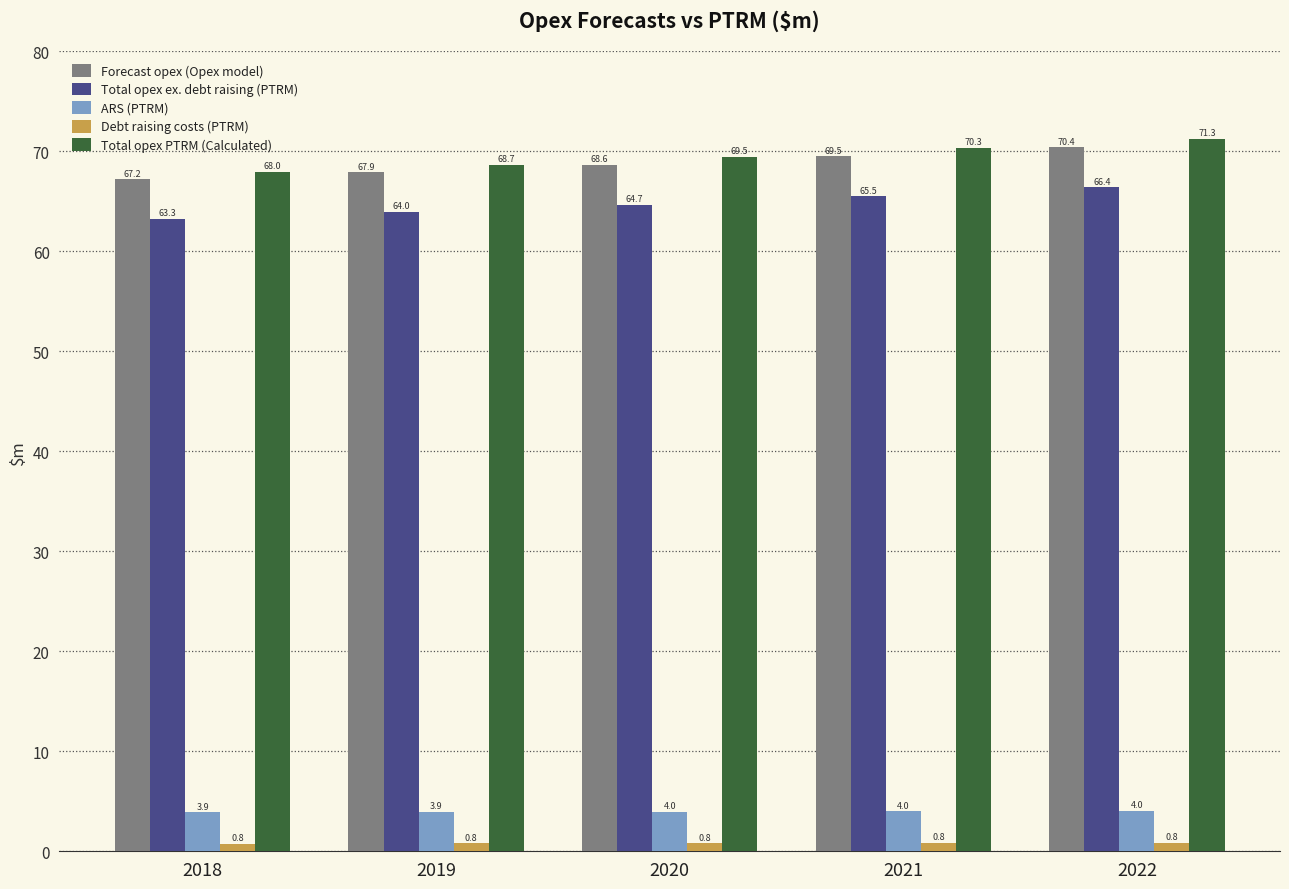

At which category is the sum across all series the highest?

2022